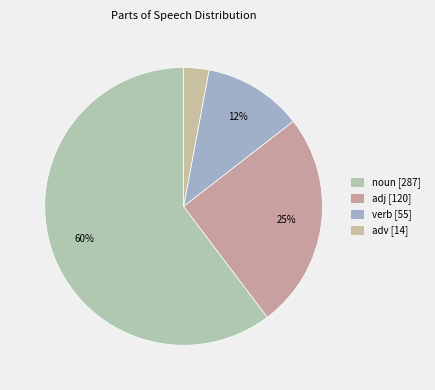

How many segments does this pie chart have?

4